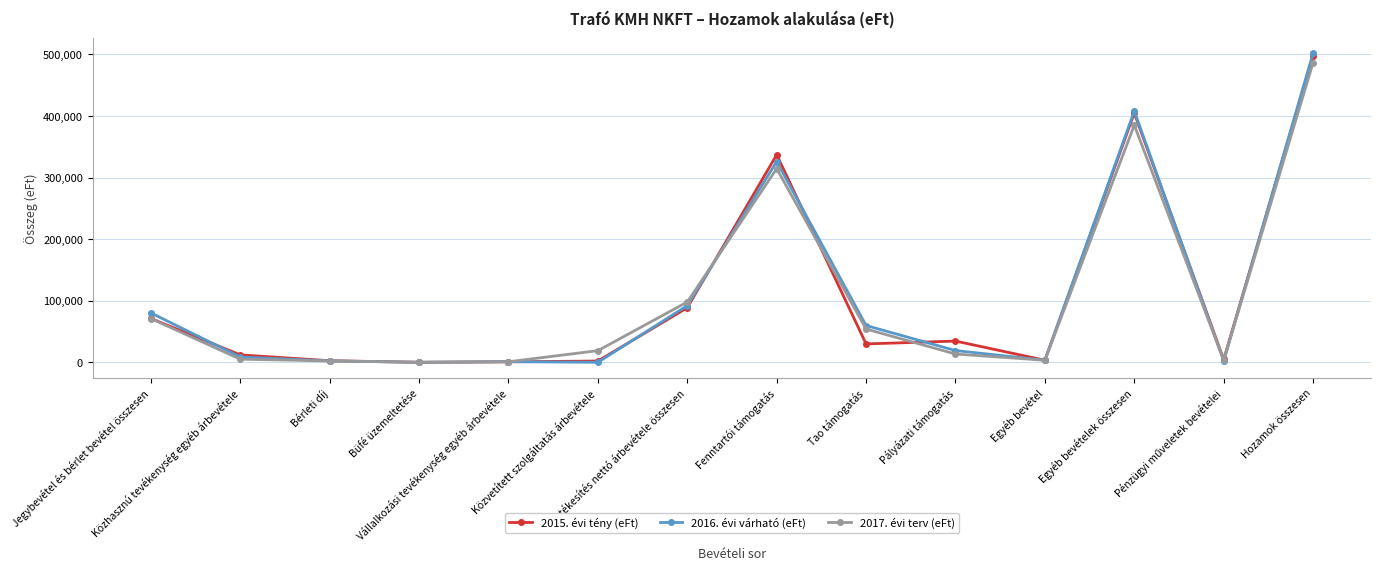

Which series has the widest spread of values?

2016. évi várható (eFt)